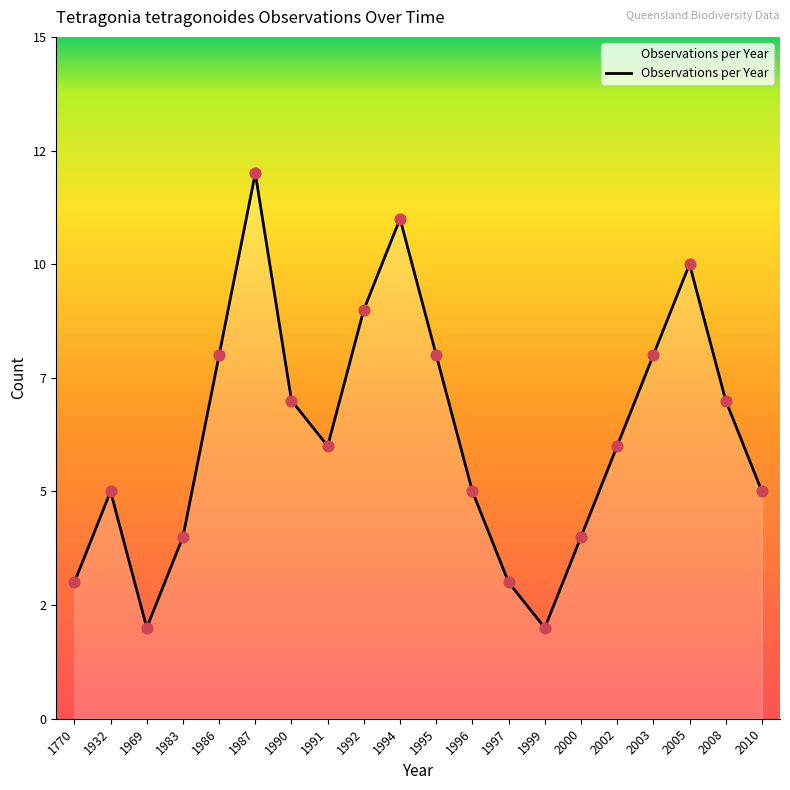

What is the ratio of the value at 1996 to the value at 2003?

0.6